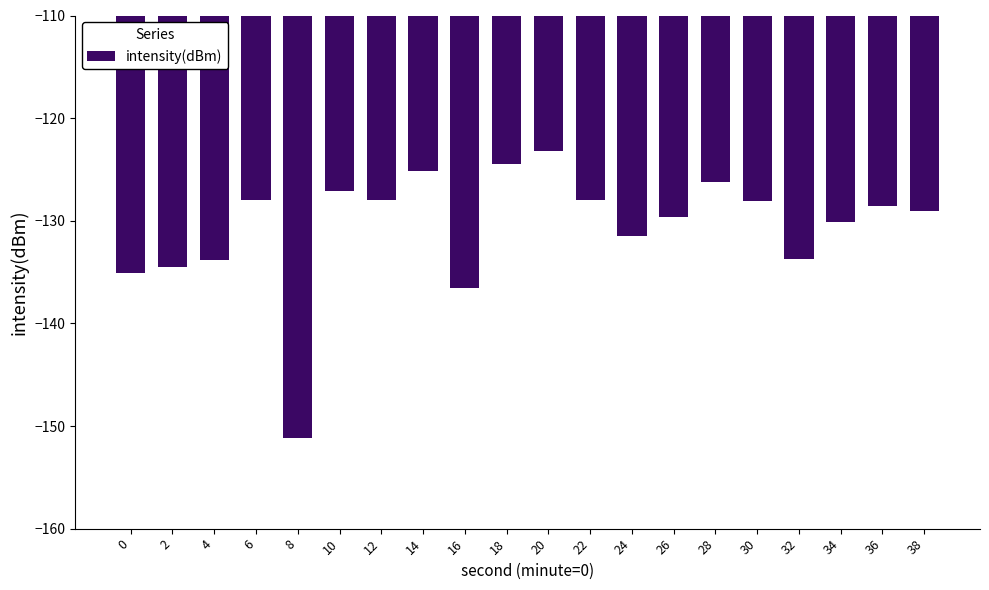

What is the maximum value shown in the chart?

-123.2